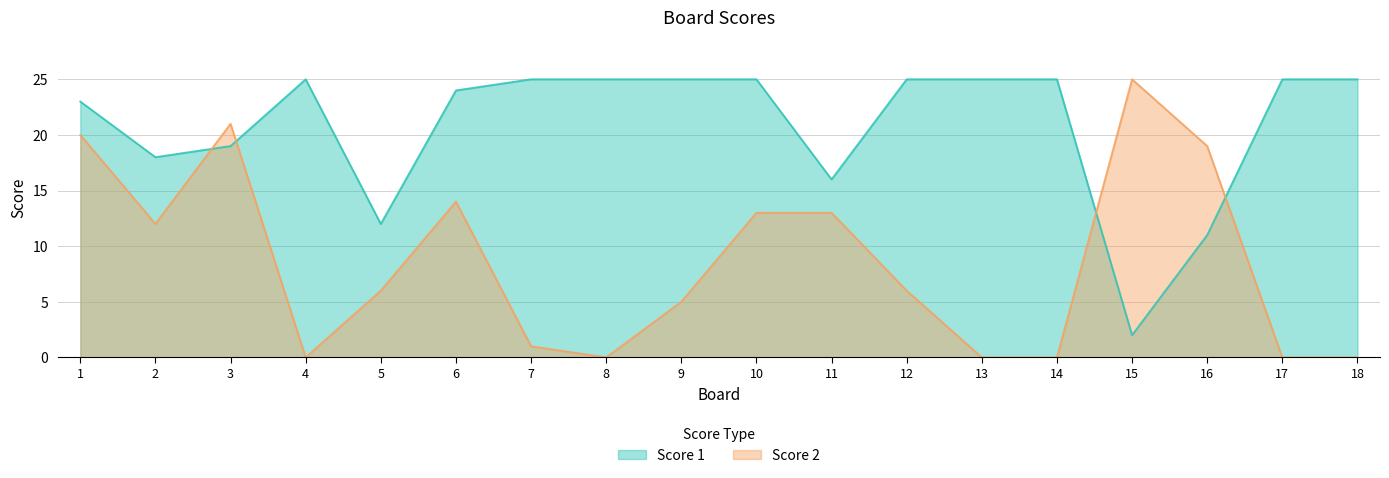

Reading right to left, transcribe all the data shown in this chart.

Score 1: 18=25	17=25	16=11	15=2	14=25	13=25	12=25	11=16	10=25	9=25	8=25	7=25	6=24	5=12	4=25	3=19	2=18	1=23
Score 2: 18=0	17=0	16=19	15=25	14=0	13=0	12=6	11=13	10=13	9=5	8=0	7=1	6=14	5=6	4=0	3=21	2=12	1=20